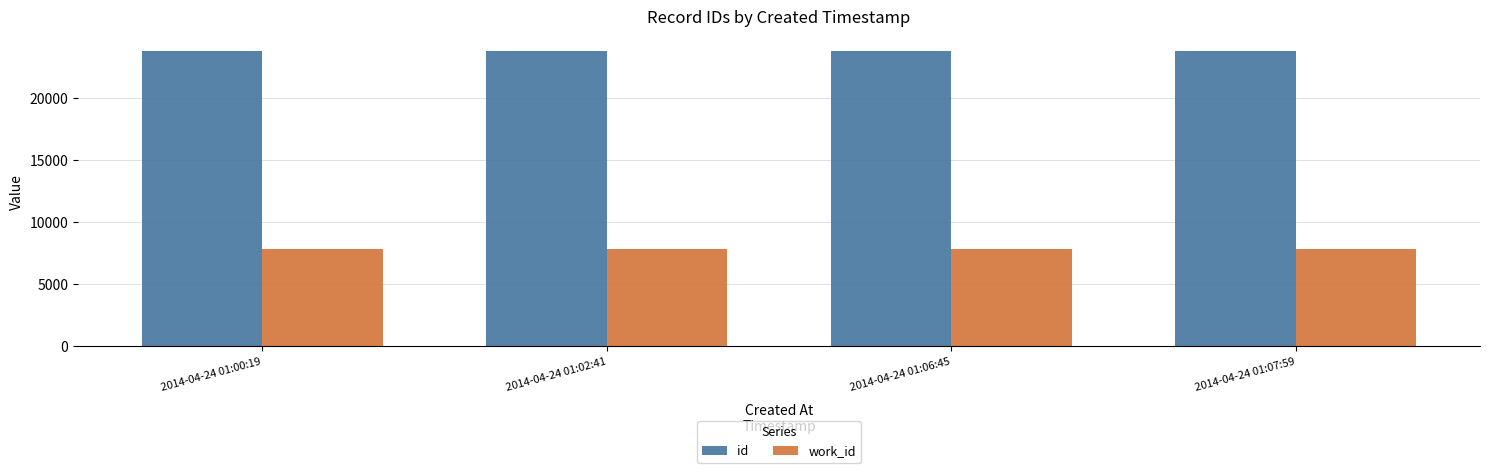

List the series in order of their peak value, highest first.

id, work_id